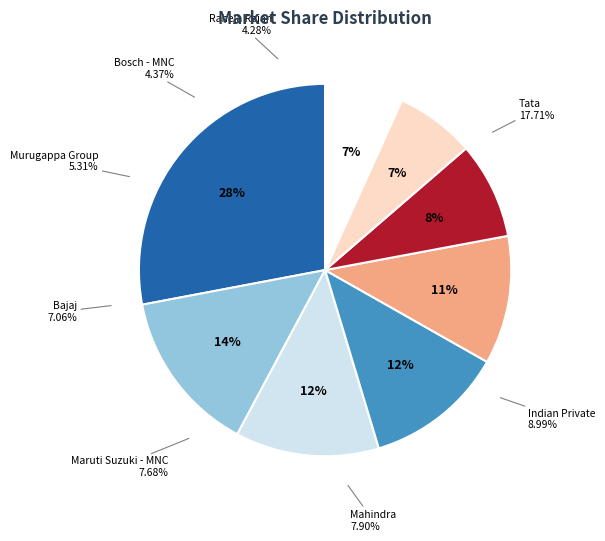

True or false: Tata accounts for 35% of the total.

False